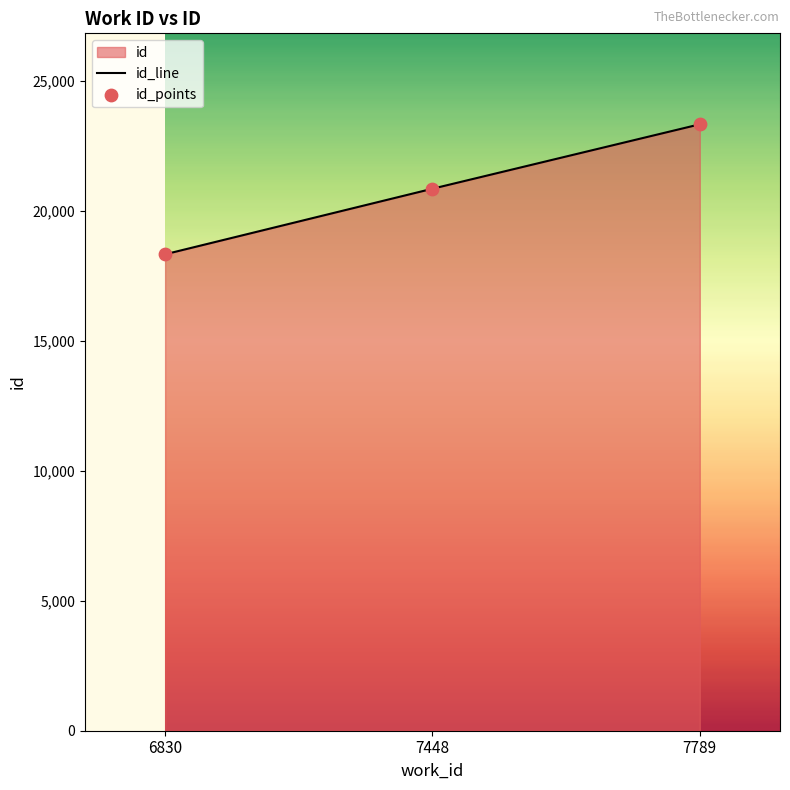

Which has a higher value, 6830 or 7789?

7789